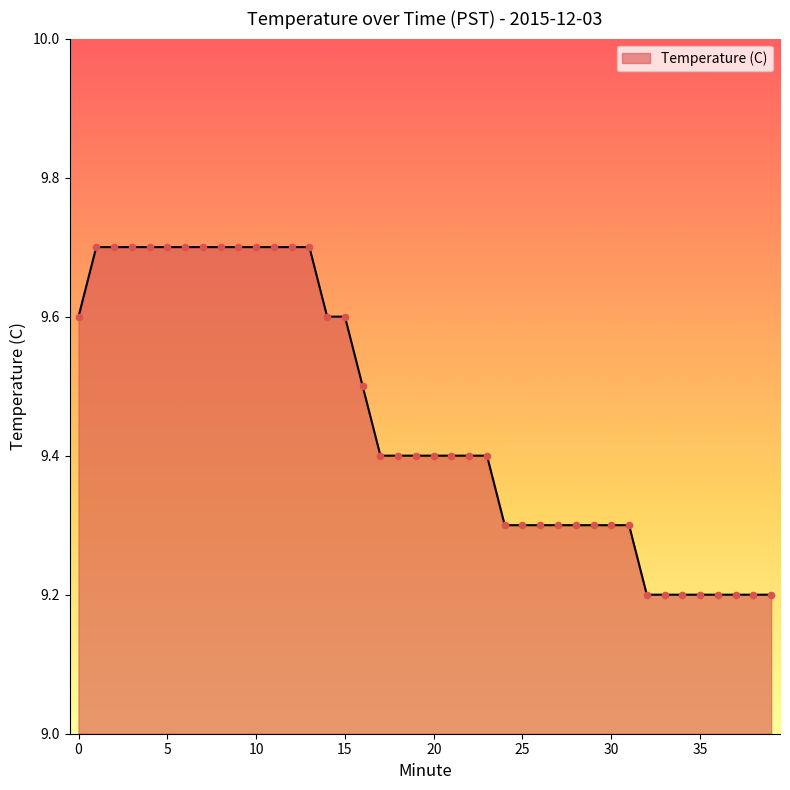

What is the maximum value shown in the chart?

9.7